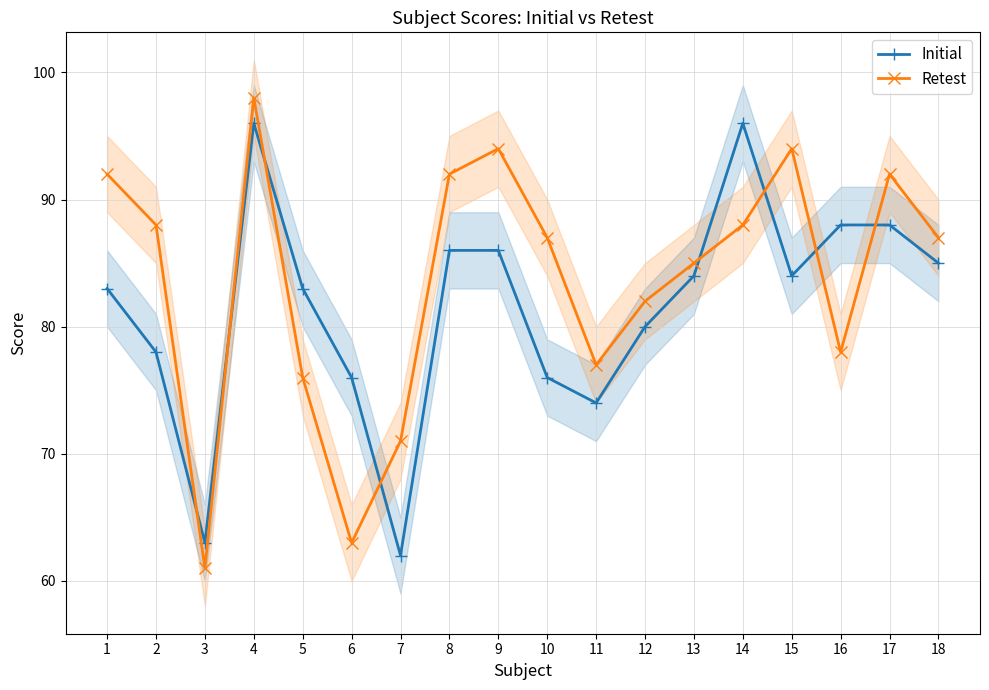

Which has a higher value, 8 or 6?

8